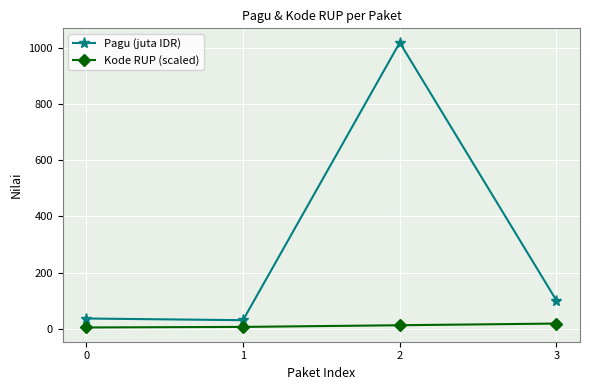

At which category is the sum across all series the highest?

2